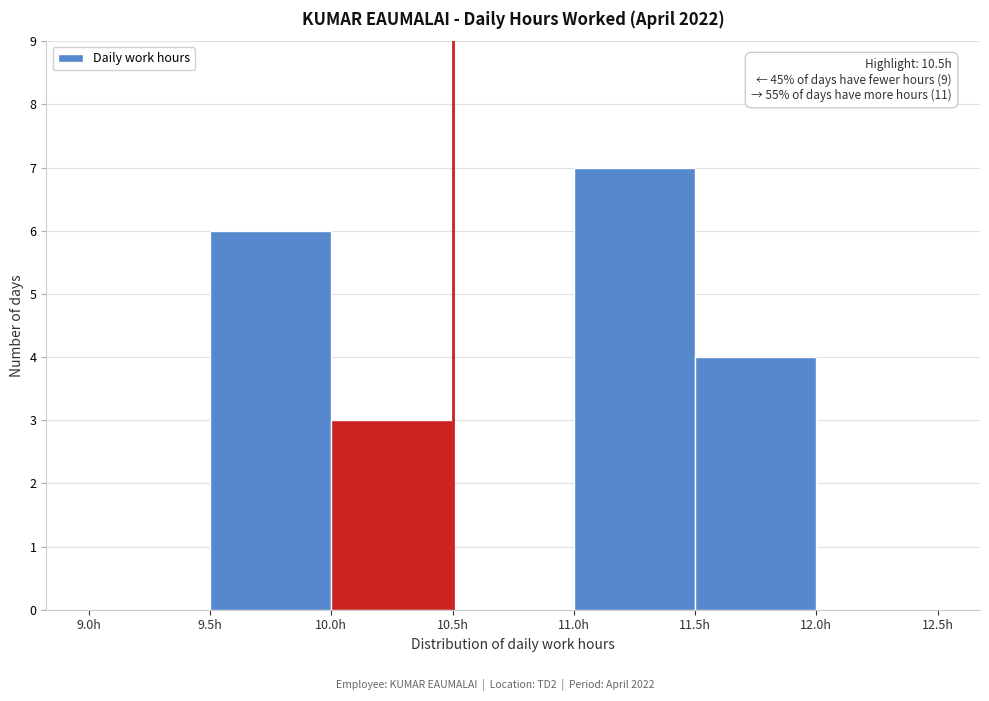

Which range on the x-axis has the tallest bar?

11.0 to 11.5